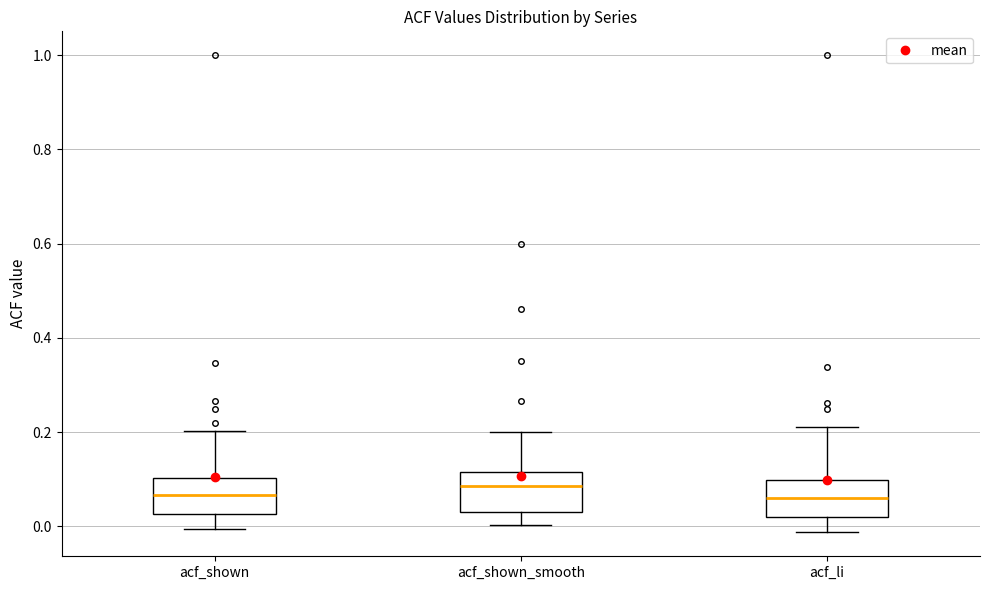

Reading left to right, transcribe this box plot: for each box, give where its median line is, the range the box spans, and where its two whiskers end, as read against the y-axis. The values are not printed on the chart, so give them approximately, as read against the axis.

acf_shown: median 0.06, box 0.02 to 0.10, whiskers 0.00 to 0.20
acf_shown_smooth: median 0.08, box 0.04 to 0.12, whiskers 0.00 to 0.20
acf_li: median 0.06, box 0.02 to 0.10, whiskers -0.02 to 0.22